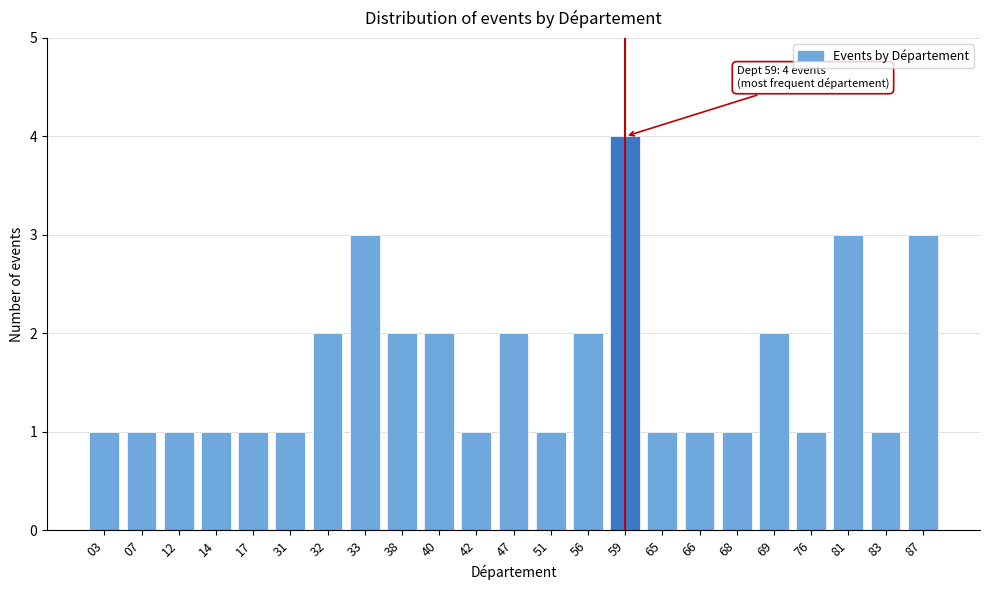

Reading left to right, what are all the values shown in this chart?

1	1	1	1	1	1	2	3	2	2	1	2	1	2	4	1	1	1	2	1	3	1	3